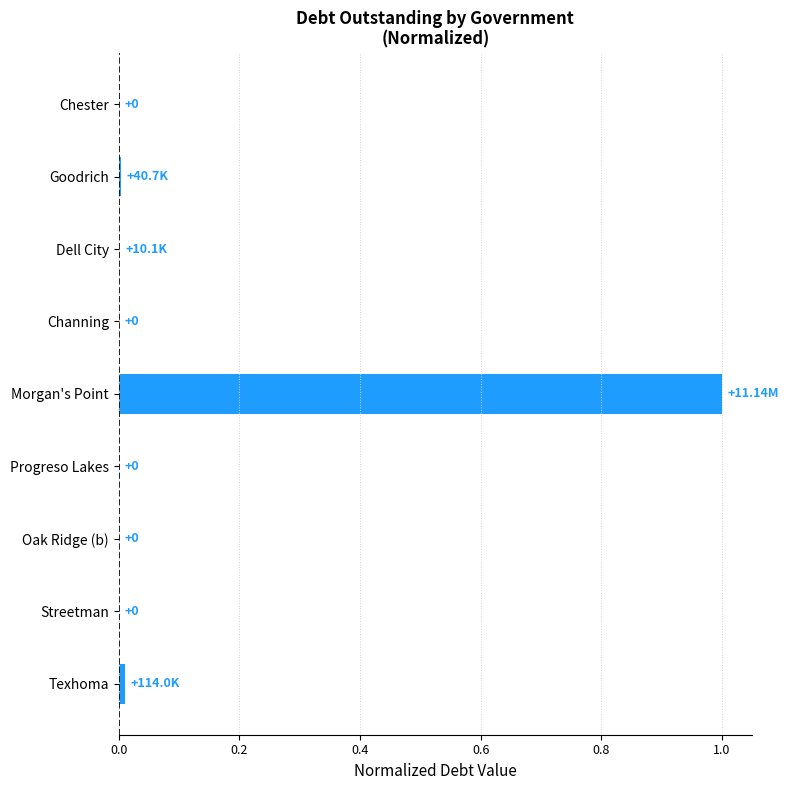

Which label corresponds to the largest value in the chart?

Morgan's Point